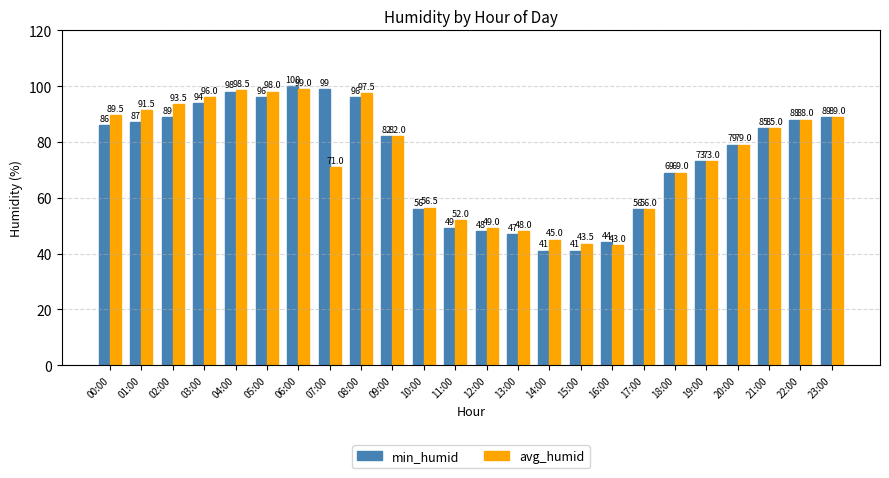

What is the greatest value displayed?

100.0